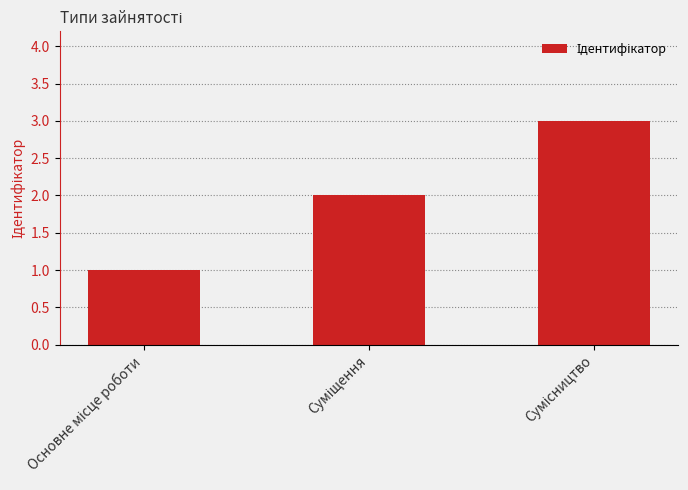

What is the greatest value displayed?

3